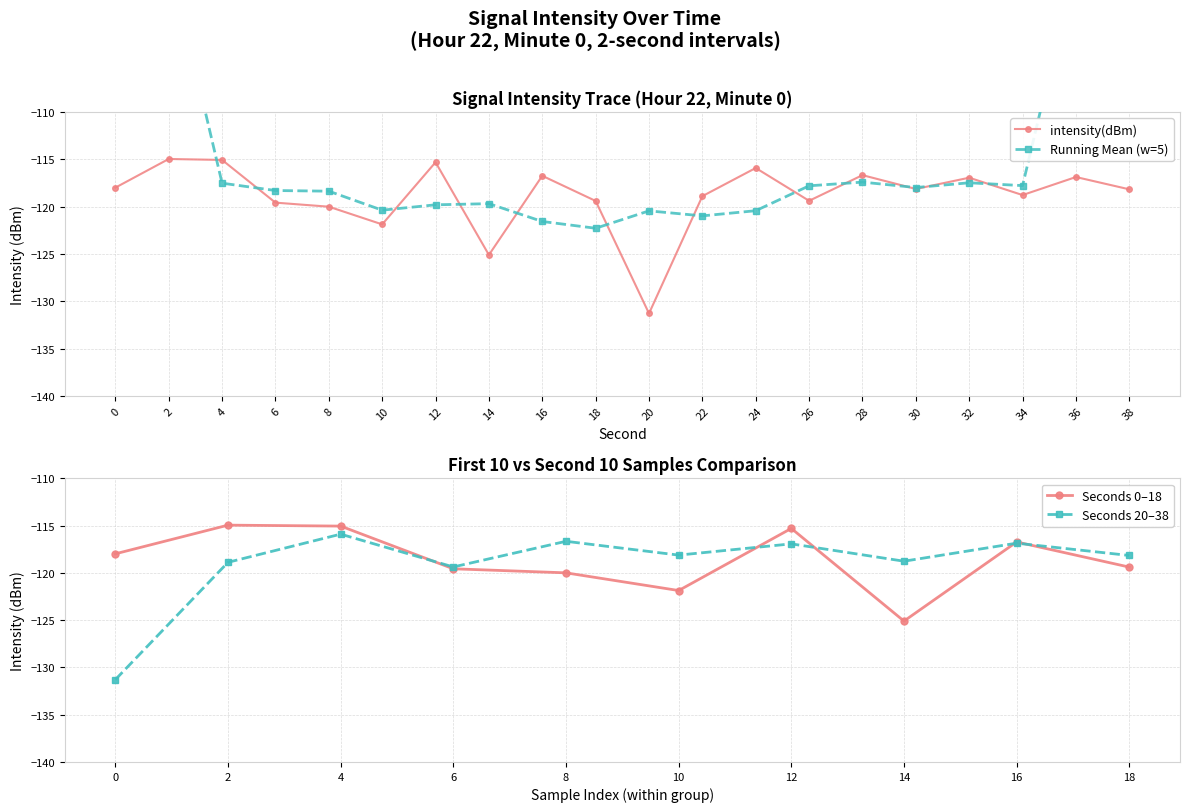

What is the difference between the maximum and minimum values?

16.3